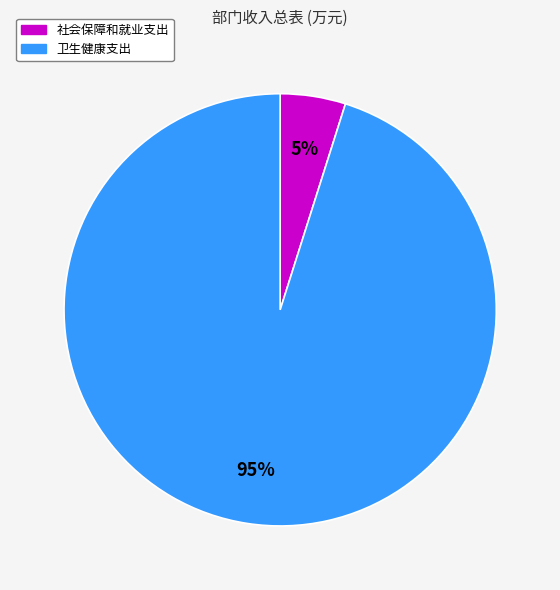

Combined, do 卫生健康支出 and 社会保障和就业支出 account for over 50%?

Yes